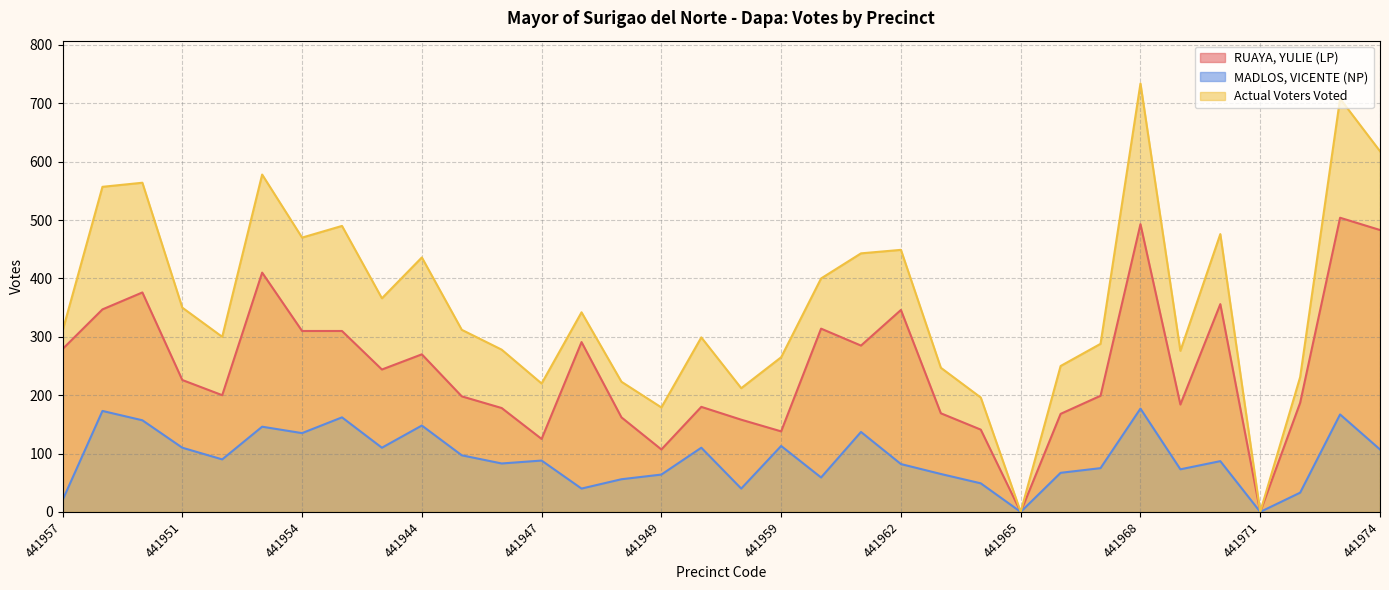

At which category does Actual Voters Voted reach its first local peak?

441943